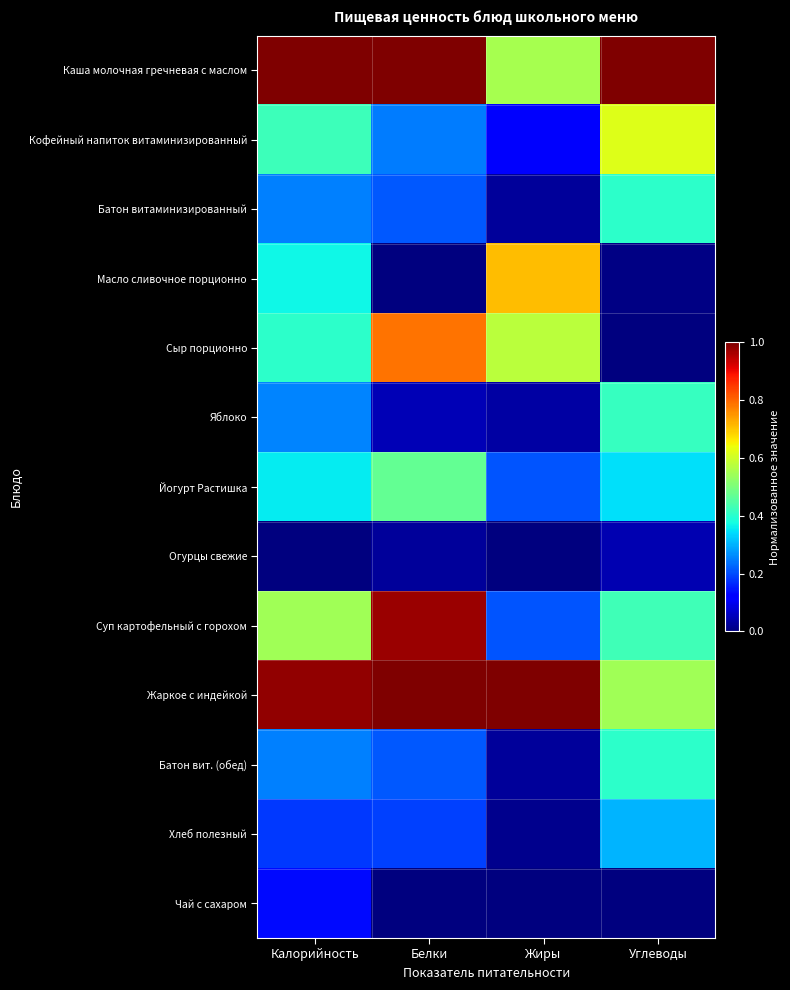

What is the difference between the highest and lowest values at Углеводы?

1.0